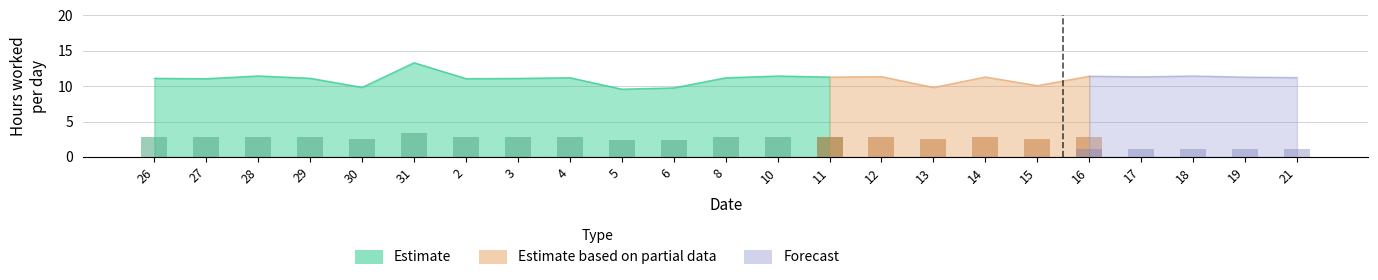

What is the lowest value of the Estimate series?

9.6